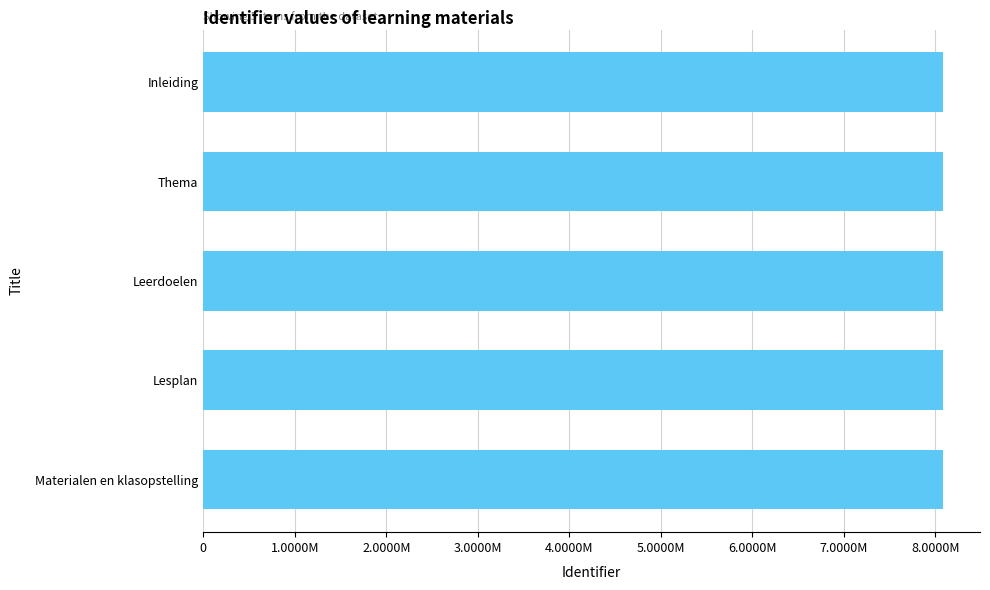

Are the bars horizontal?

Yes